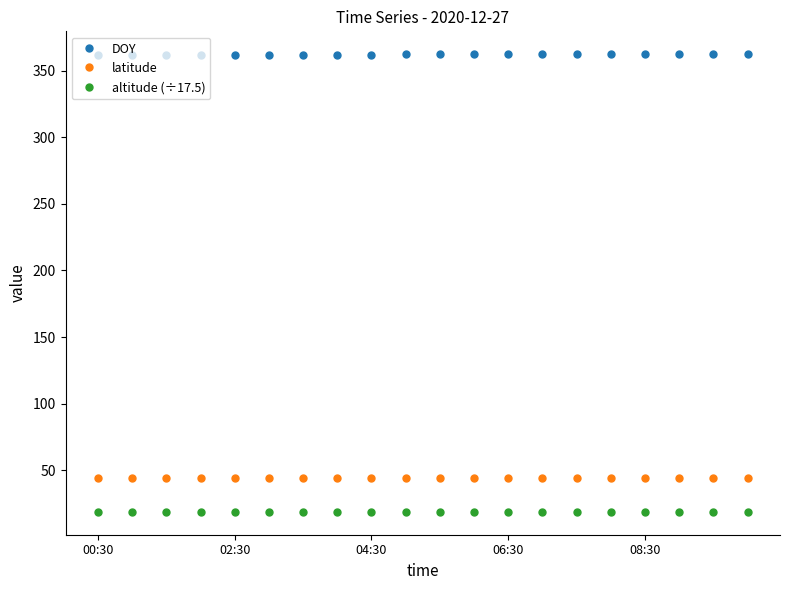

What is the highest value of the altitude (÷17.5) series?

18.7